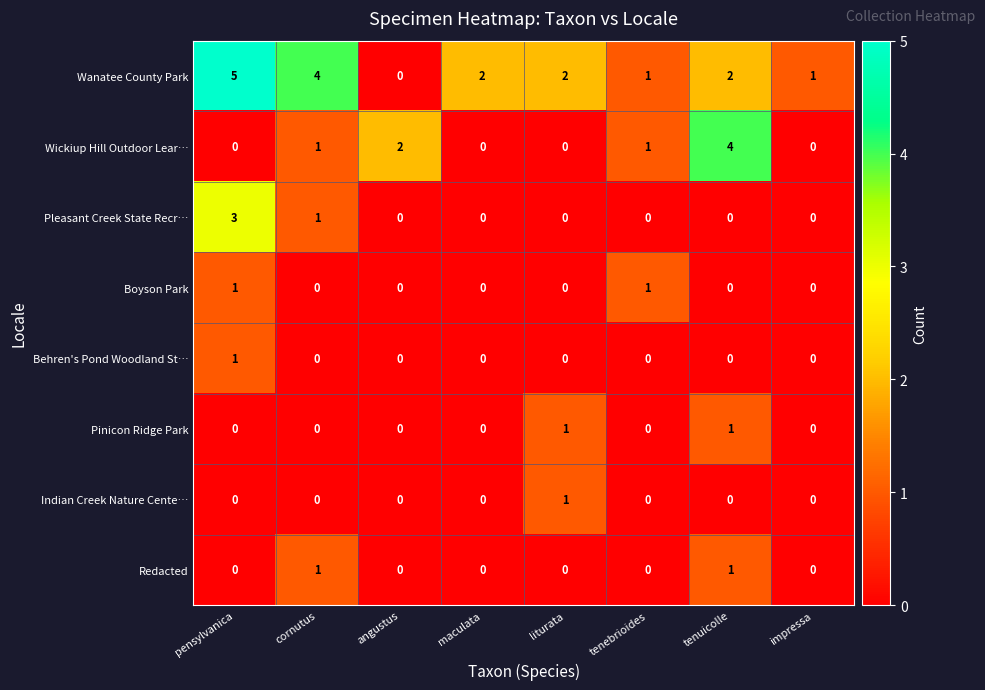

Which series changed the most between pensylvanica and tenuicolle?

Wickiup Hill Outdoor Lear…